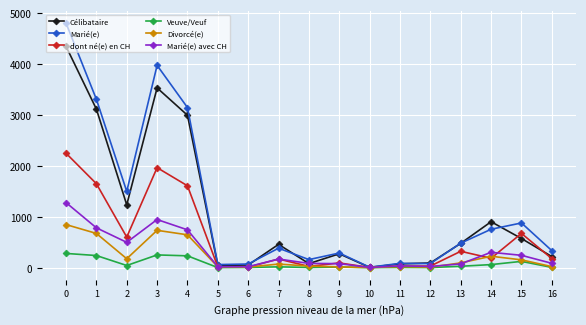

What is the total value across all series at 11?

243